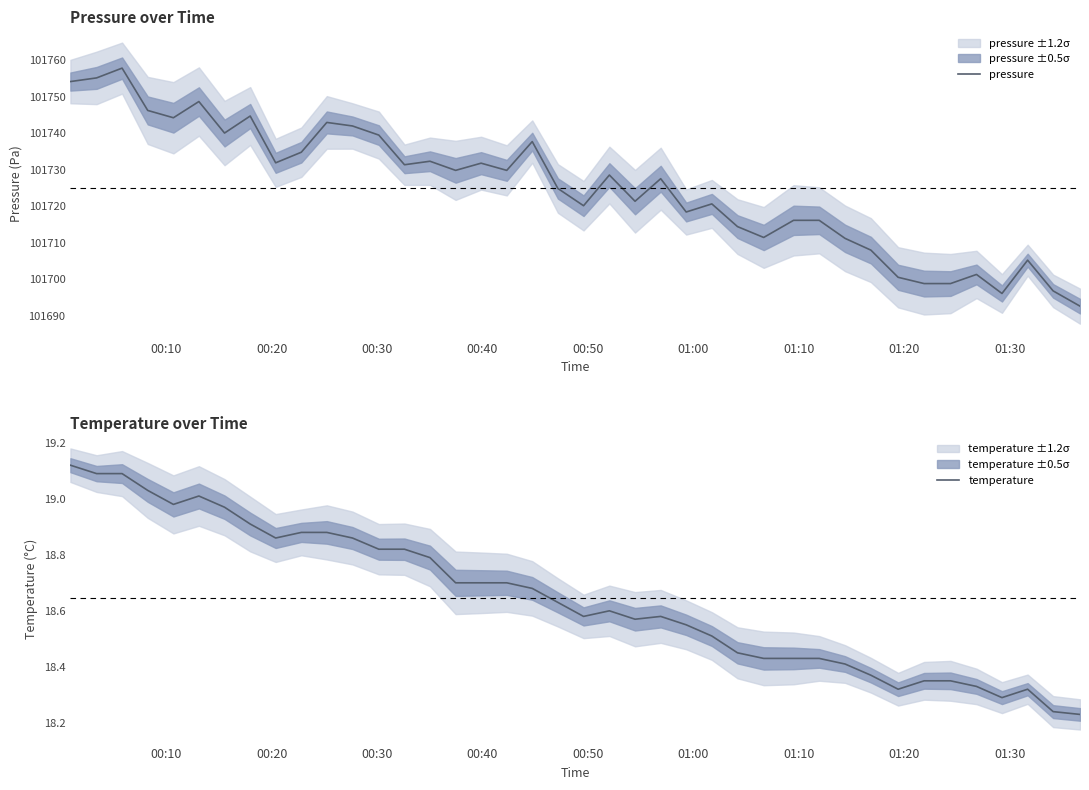

What is the lowest value of the pressure series?

101692.7